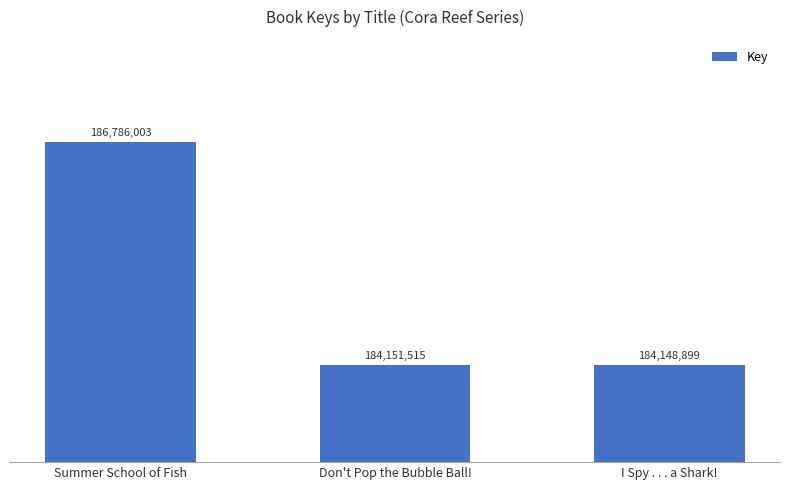

What is the label of the 2nd bar from the left?

Don't Pop the Bubble Ball!